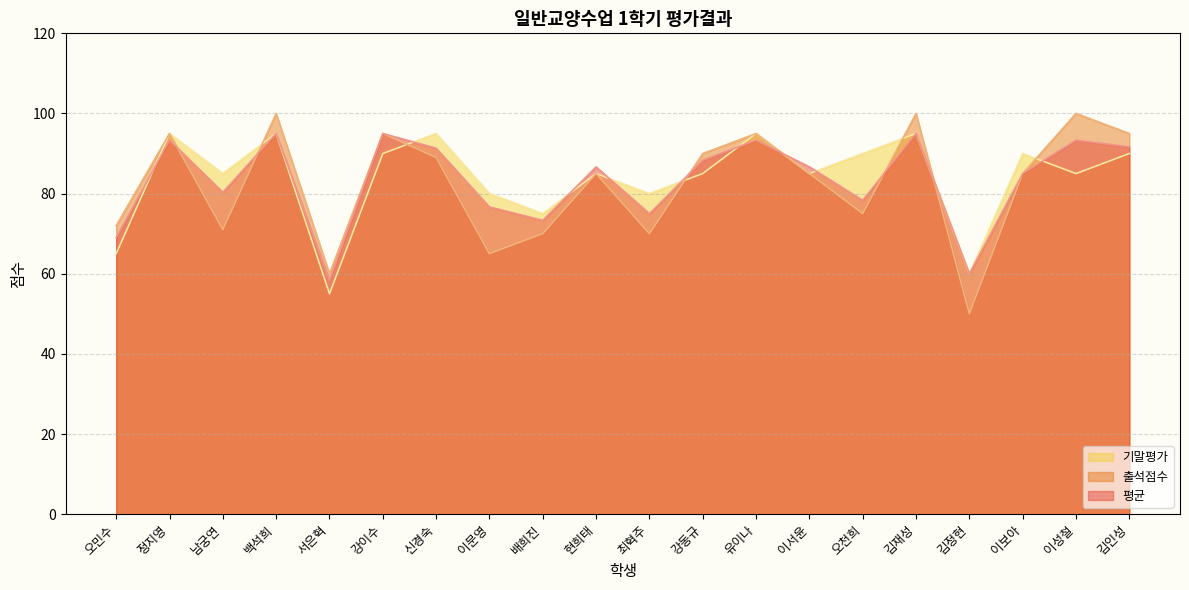

Rank the series by their maximum value, from lowest to highest.

평균, 기말평가, 출석점수